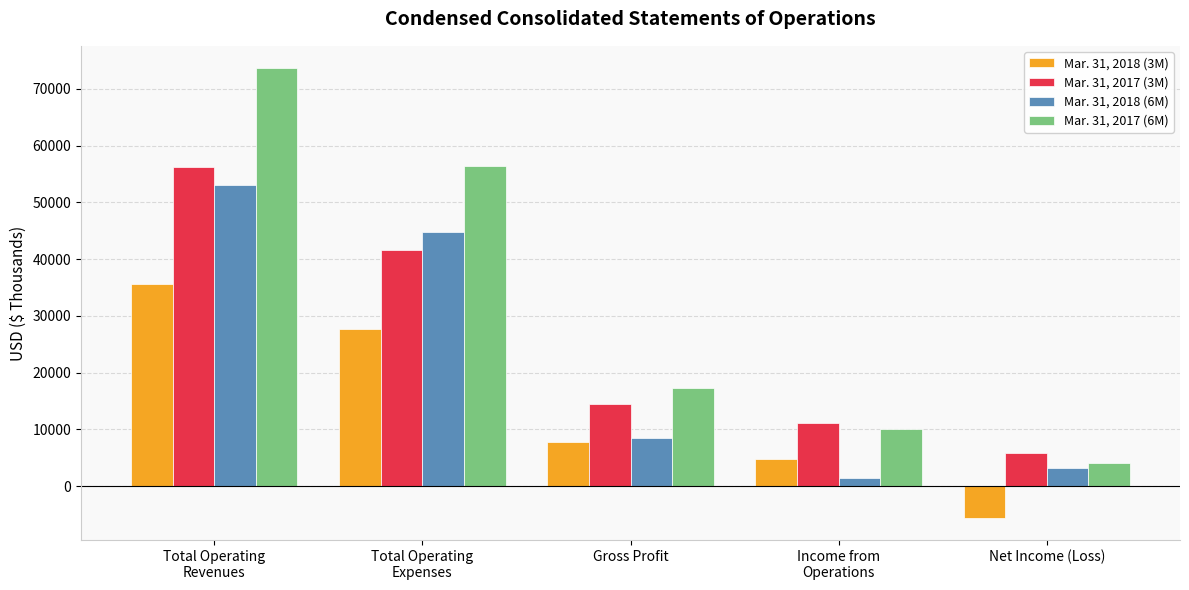

What value does the Mar. 31, 2017 (3M) series have at Gross Profit, to the nearest 50?

14500